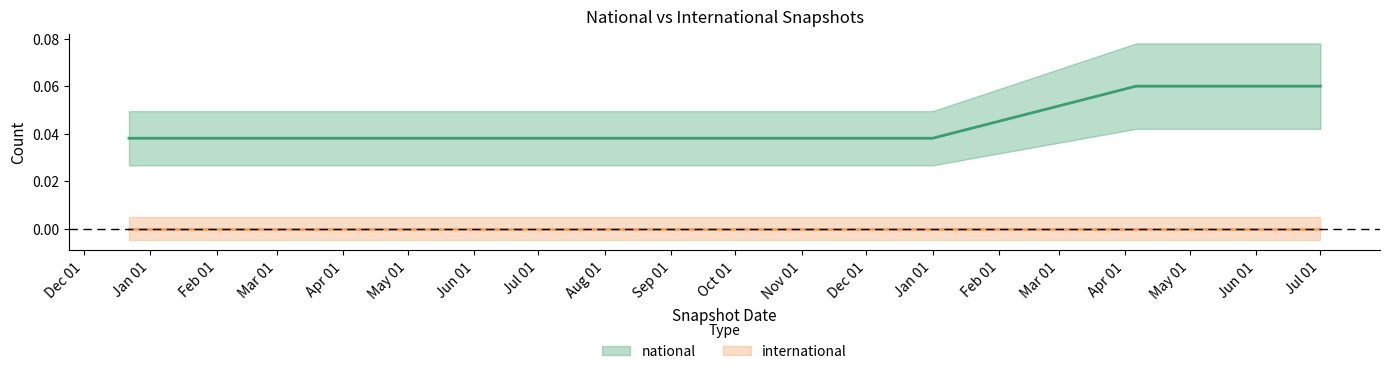

List the labels in order of international value, largest first.

Dec 01, Jan 01, Feb 01, Mar 01, Apr 01, May 01, Jun 01